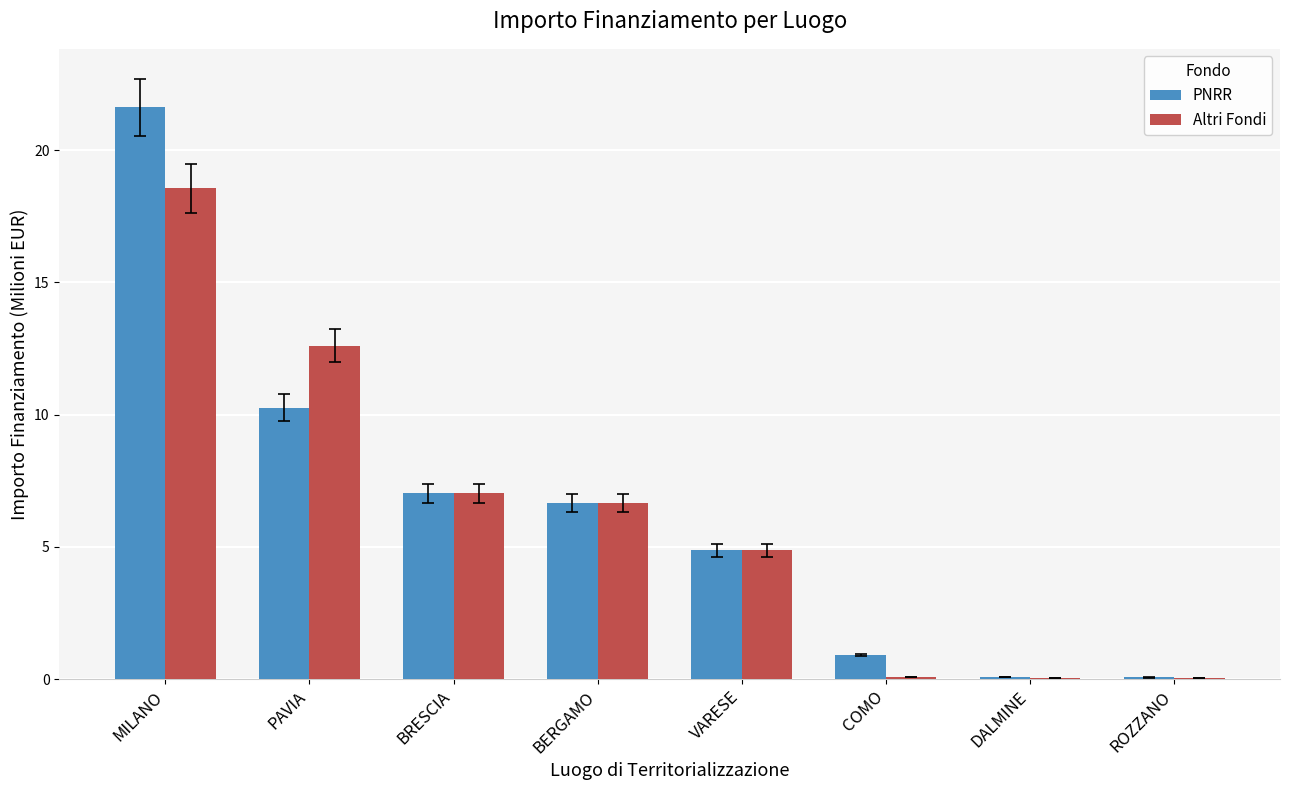

Is the value of Altri Fondi at ROZZANO greater than the value of PNRR at BERGAMO?

No